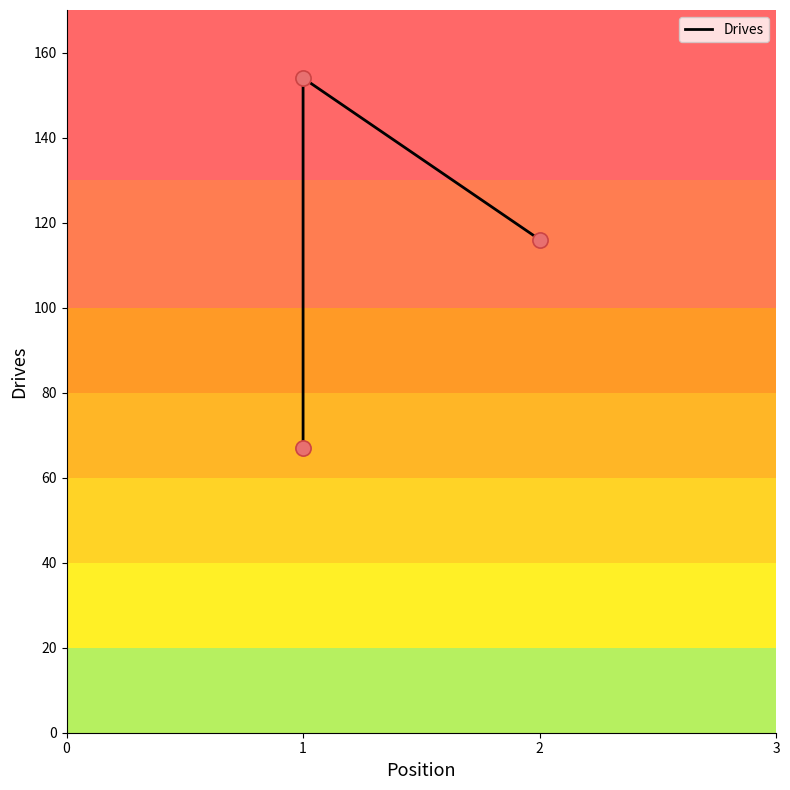

What is the change in value from 1 to 2?

-38